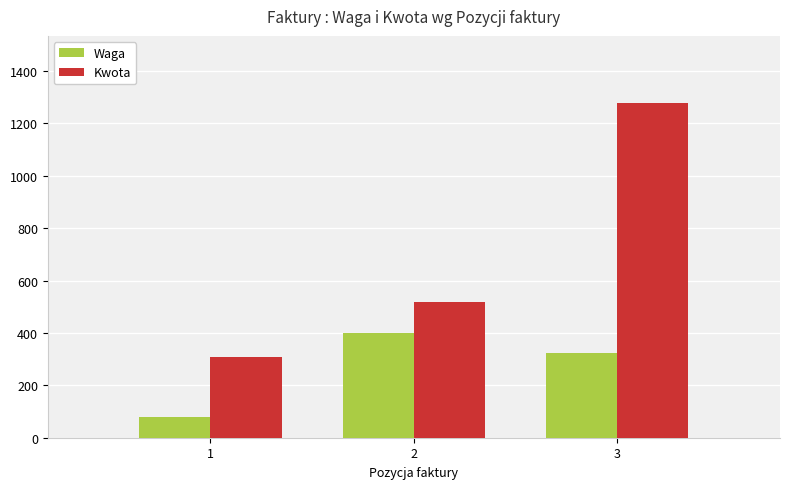

How many series are shown in this chart?

2